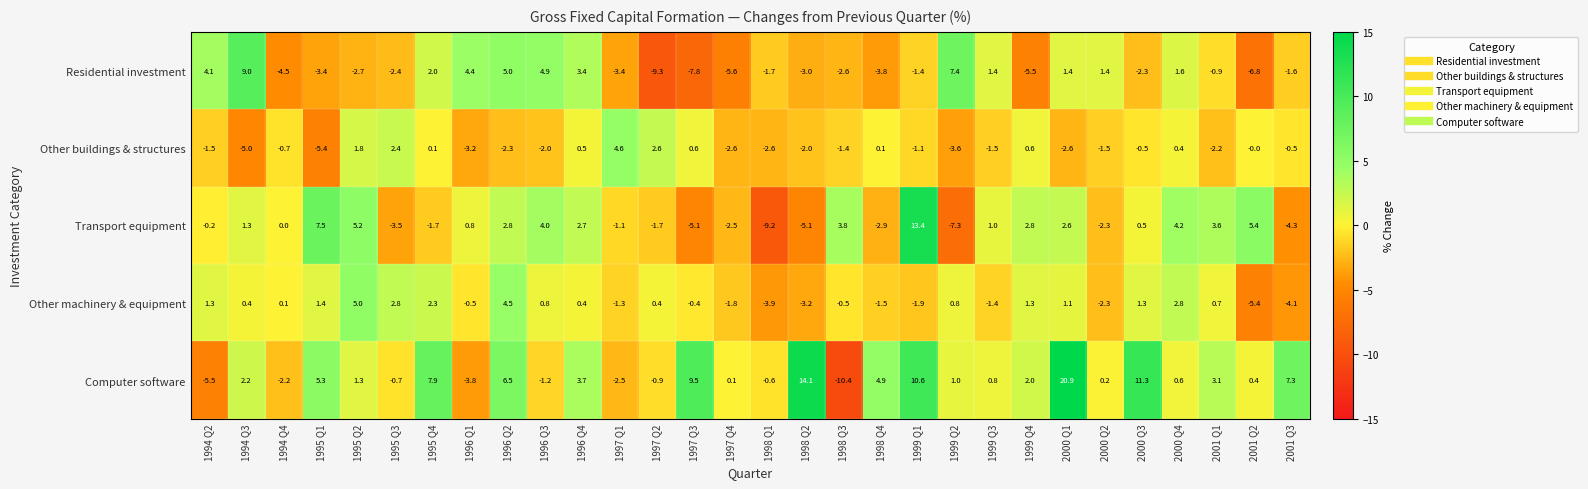

At how many categories does at least one series exceed 12?

3